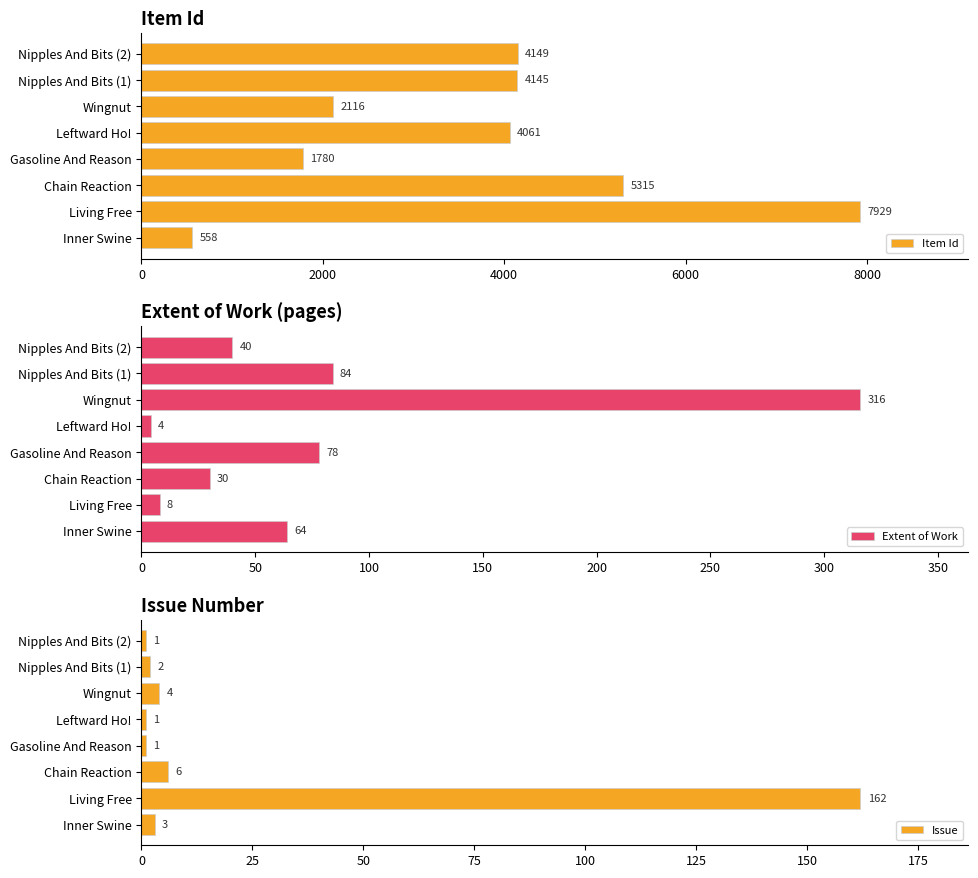

What is the difference between the maximum and minimum values in the Item Id series?

7371